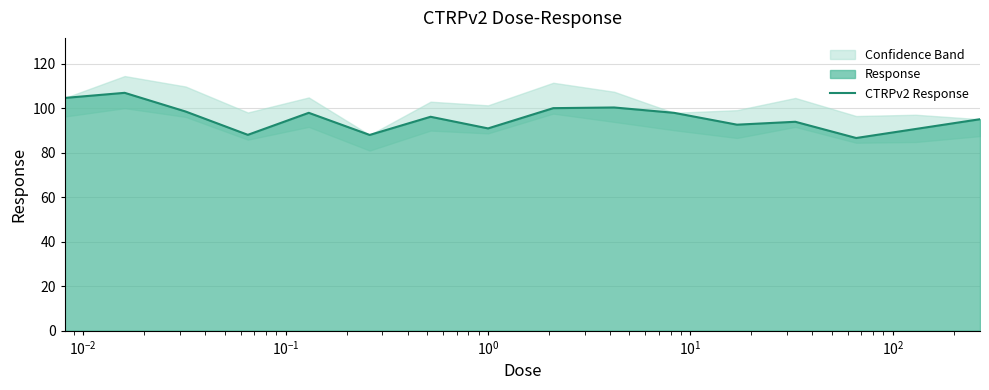

What is the lowest value of the CTRPv2 Response series?

86.7